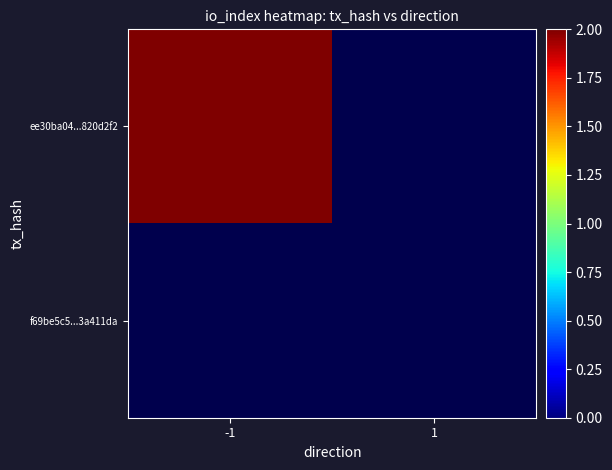

Reading left to right, extract all data points from this chart.

ee30ba04acb7a9af227764312b0e6b39820d2f2: -1=2	1=0
f69be5c513e321f8897e60a2fc2fbaa13a411da: -1=0	1=0